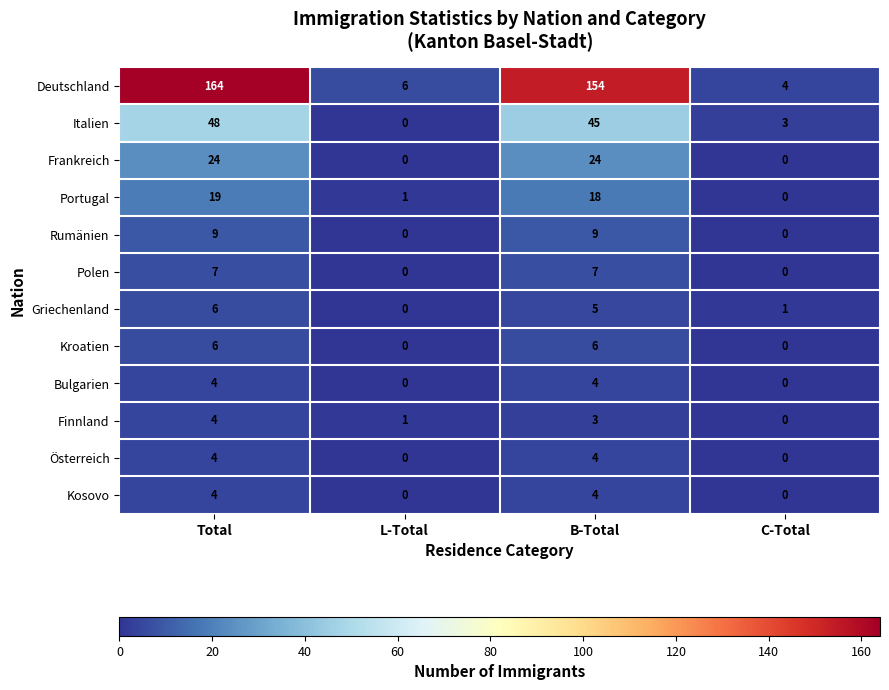

Between Total and B-Total, which series saw the biggest shift?

Deutschland